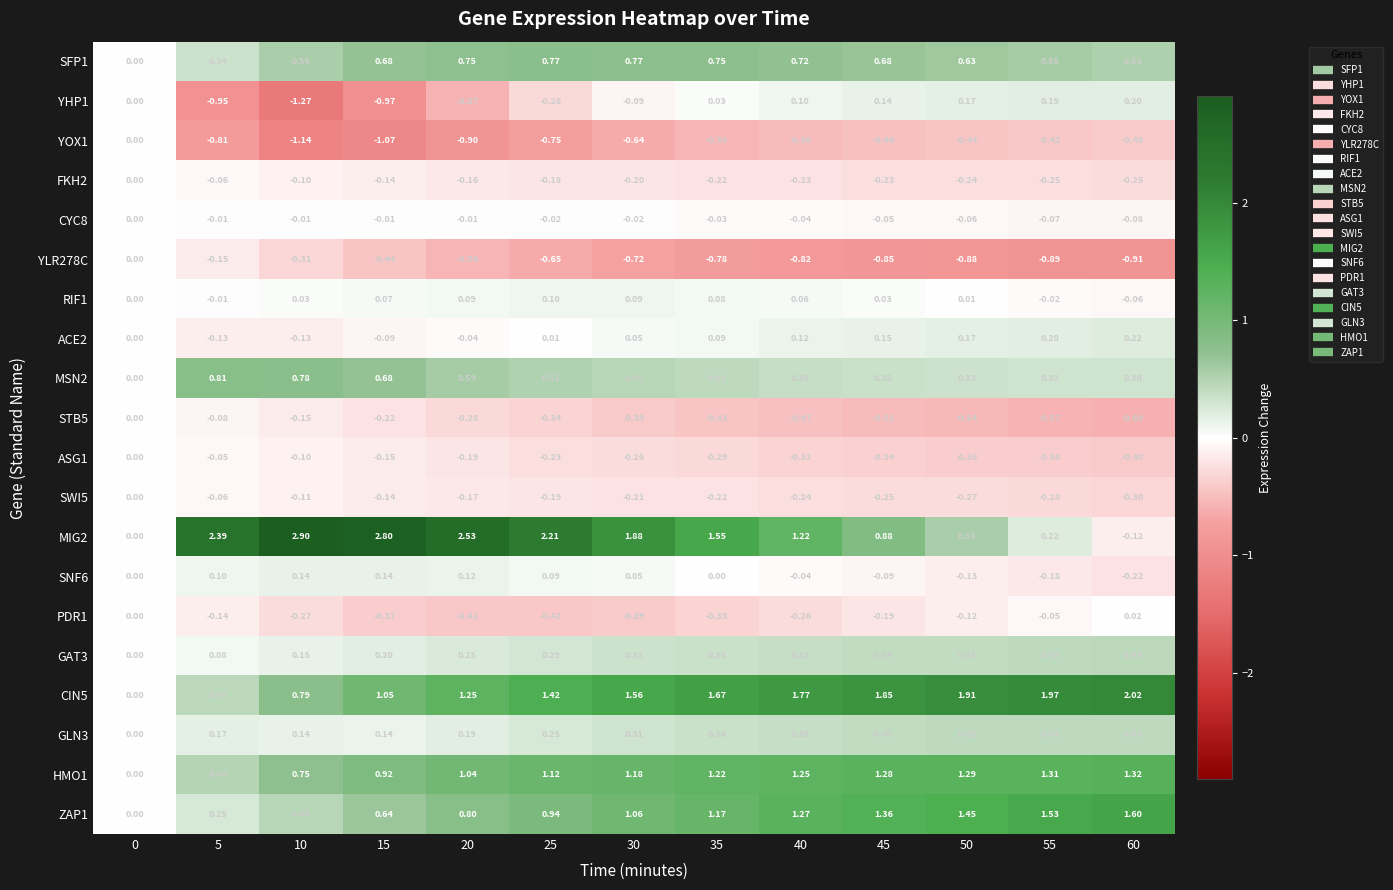

How many data points in HMO1 are less than 1?

4